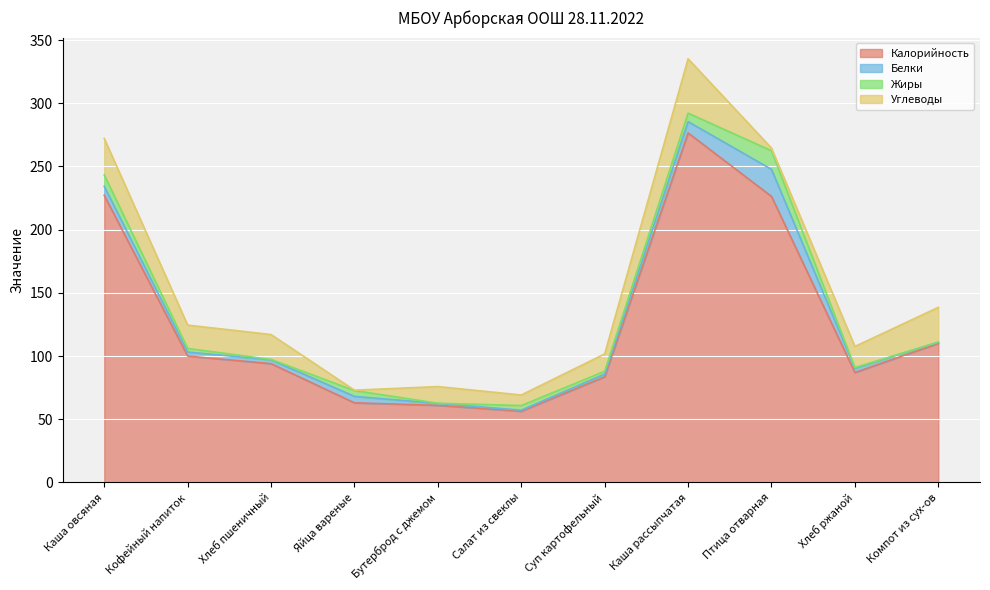

How many interior local peaks does the Жиры series have?

3